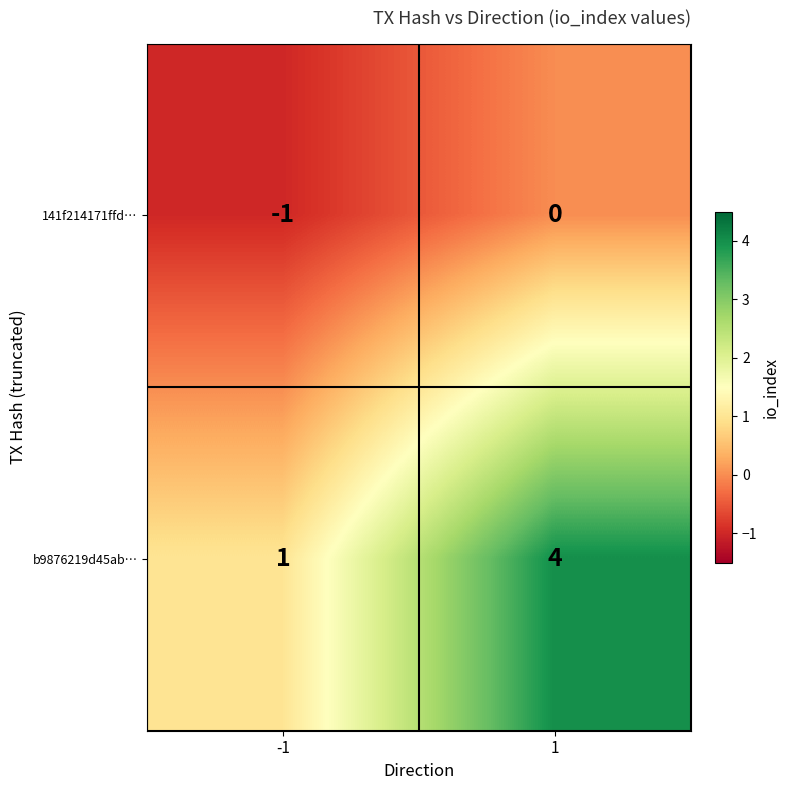

What is the greatest value displayed?

4